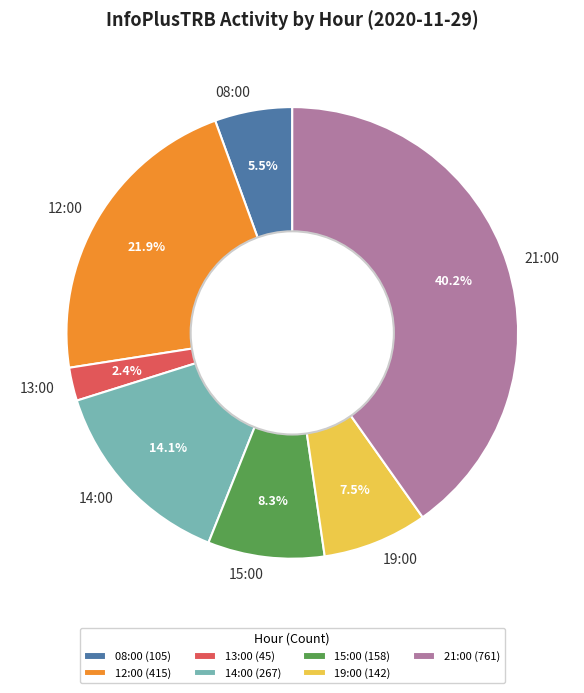

What percentage is the 14:00 slice, to the nearest percent?

14%